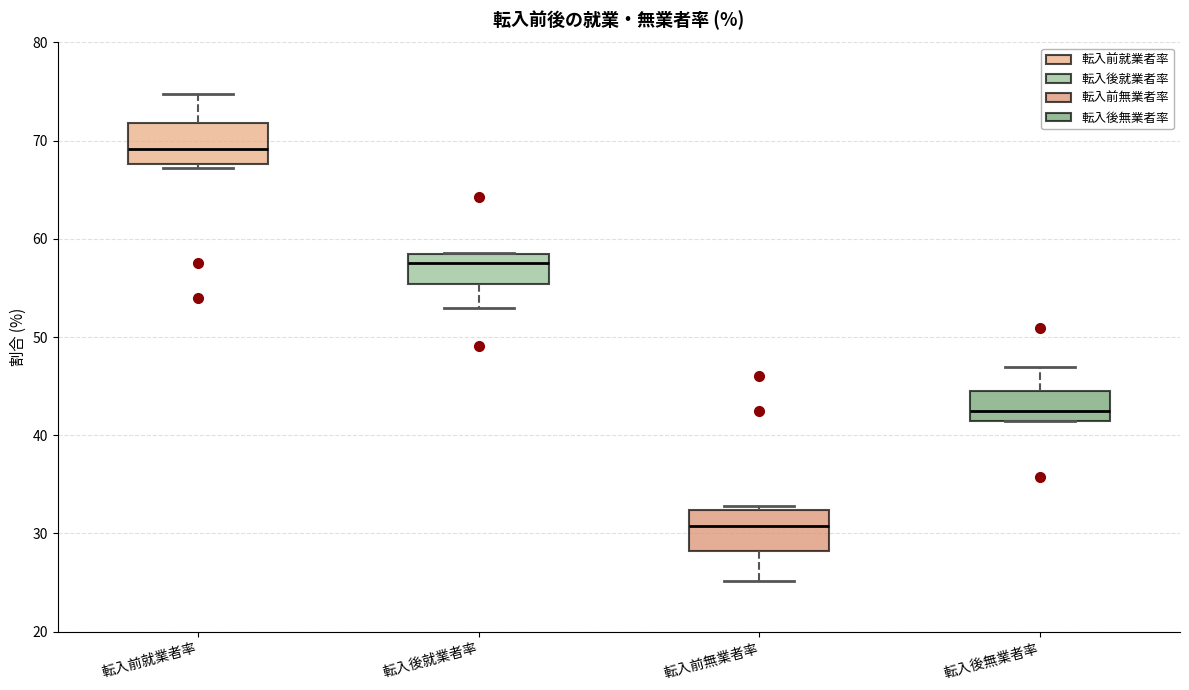

Reading left to right, transcribe this box plot: for each box, give where its median line is, the range the box spans, and where its two whiskers end, as read against the y-axis. The values are not printed on the chart, so give them approximately, as read against the axis.

転入前就業者率: median 69, box 68 to 72, whiskers 67 to 75
転入後就業者率: median 58, box 55 to 59, whiskers 53 to 59
転入前無業者率: median 31, box 28 to 32, whiskers 25 to 33
転入後無業者率: median 43, box 42 to 45, whiskers 41 to 47